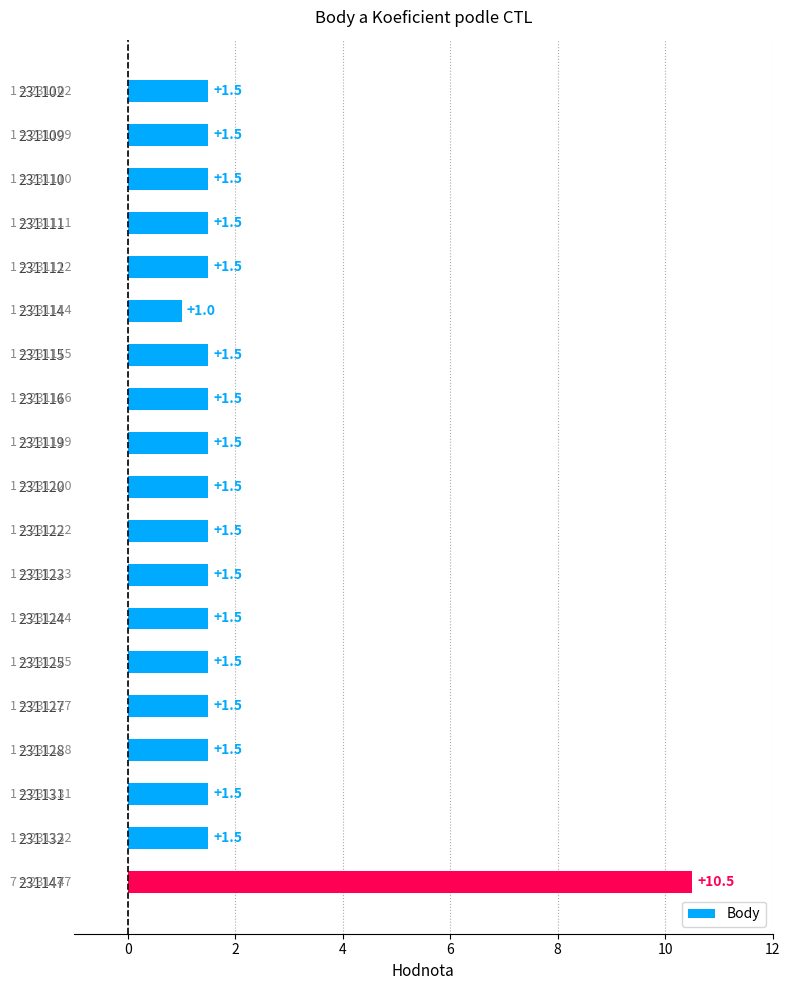

What is the difference between the maximum and minimum values?

9.5